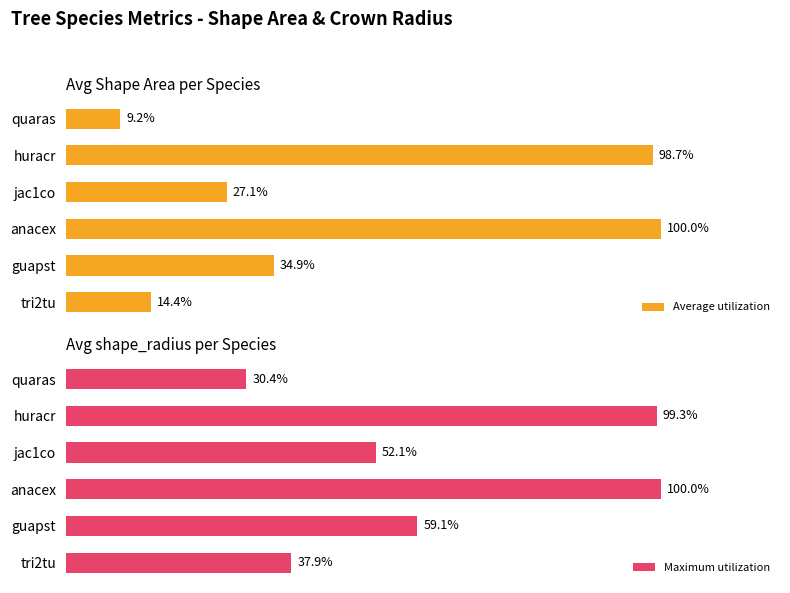

Reading left to right, what are all the values shown in this chart?

Average utilization: 14.4	34.9	100.0	27.1	98.7	9.2
Maximum utilization: 37.9	59.1	100.0	52.1	99.3	30.4